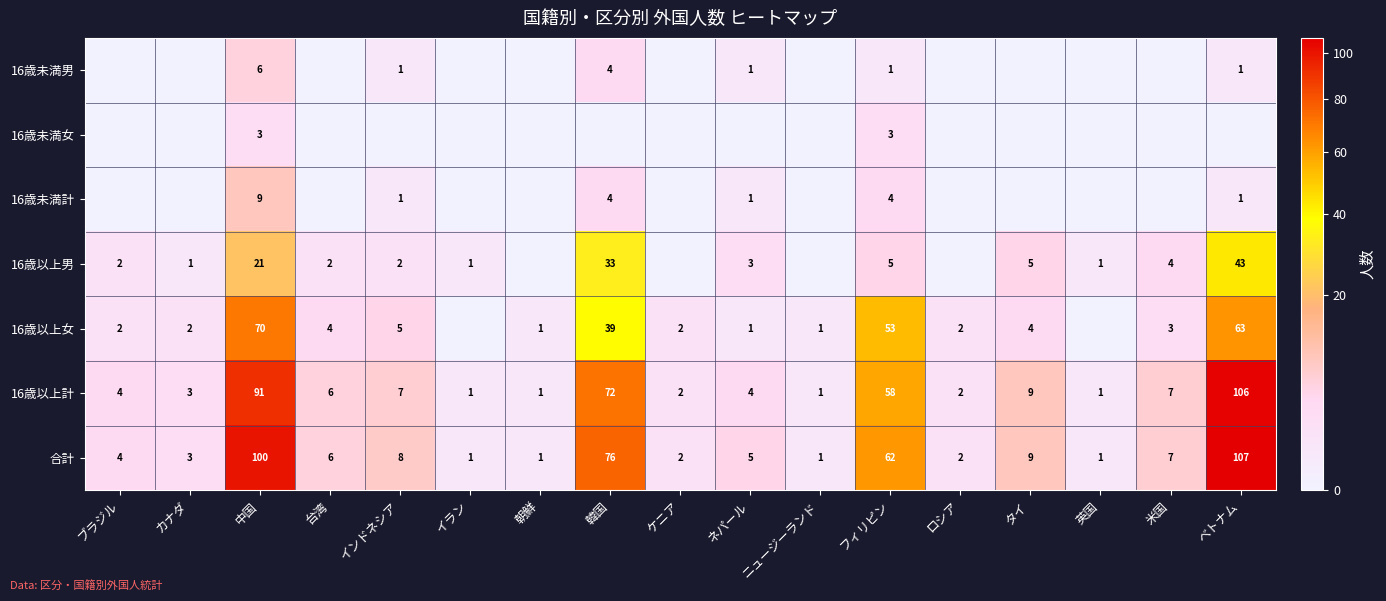

Where is 16歳以上計 nearest to the value 53?

フィリピン